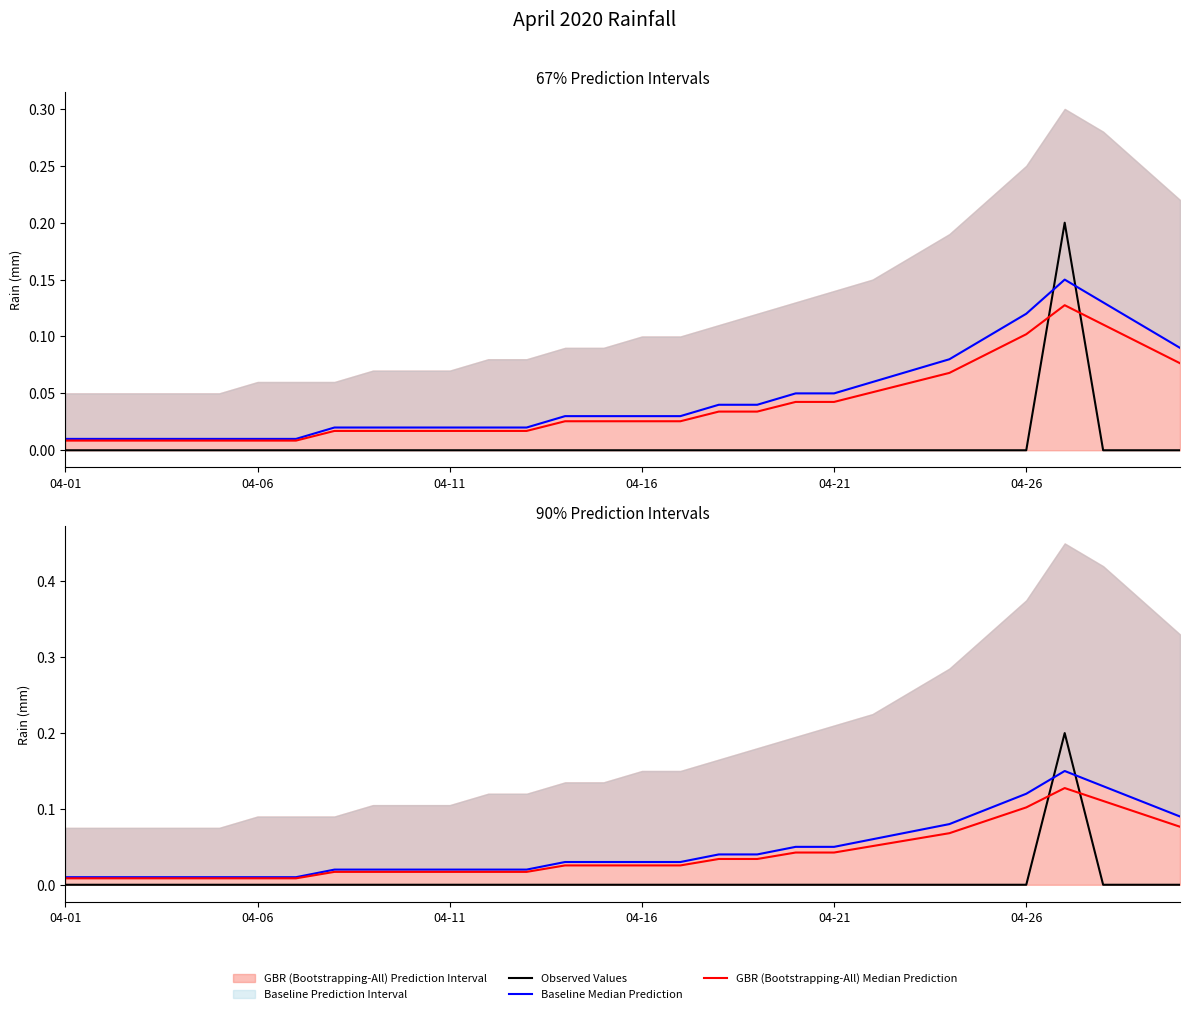

Between 22 and 9, which is larger?

22